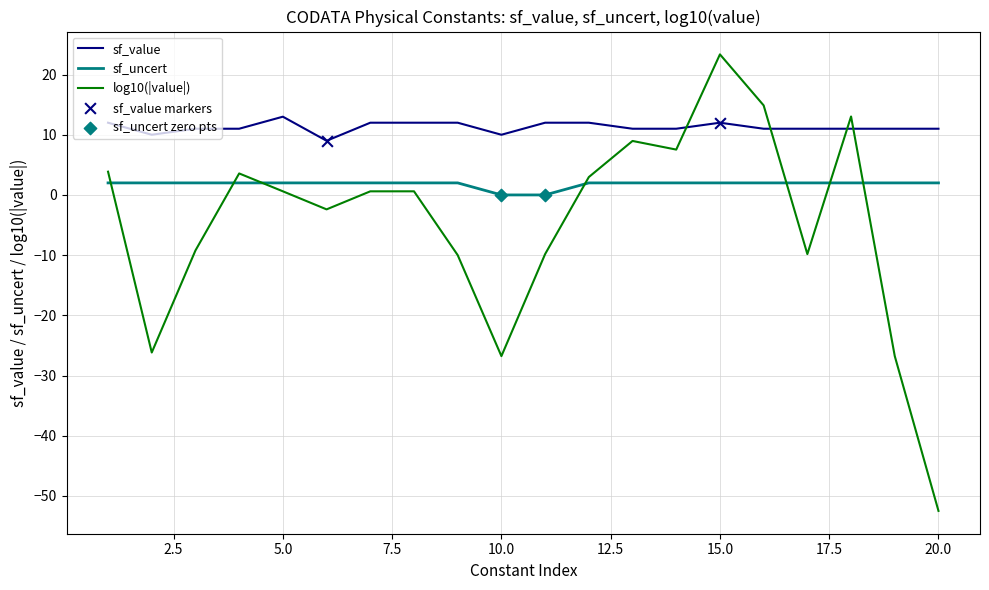

Which series has the largest total across all categories?

sf_value